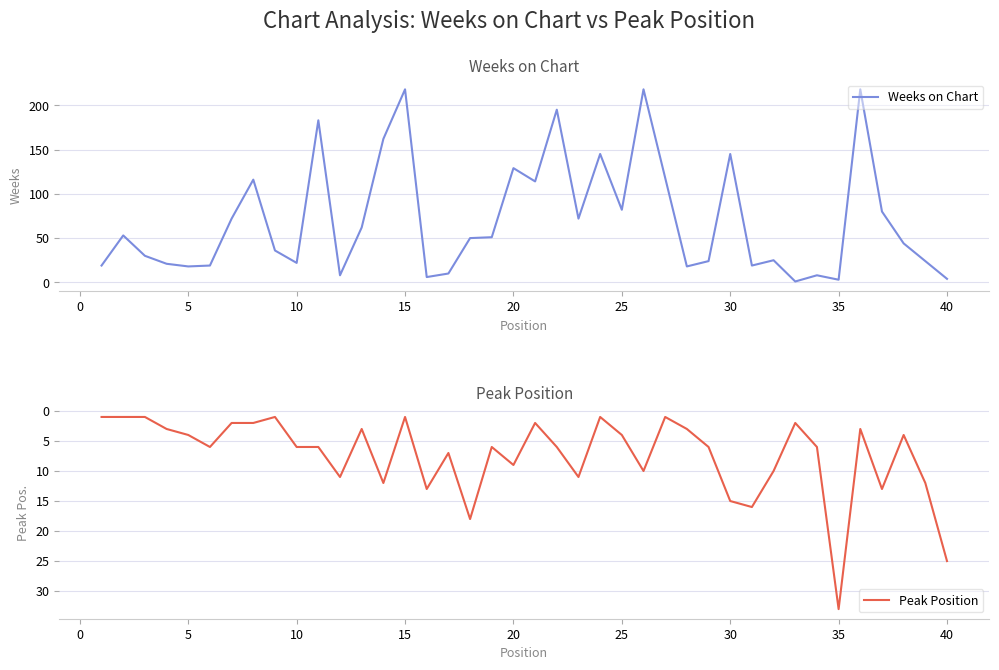

Reading left to right, transcribe all the data shown in this chart.

Weeks on Chart: 19	53	30	21	18	19	72	116	36	22	183	8	62	162	218	6	10	50	51	129	114	195	72	145	82	218	118	18	24	145	19	25	1	8	3	218	80	44	24	4
Peak Position: 1	1	1	3	4	6	2	2	1	6	6	11	3	12	1	13	7	18	6	9	2	6	11	1	4	10	1	3	6	15	16	10	2	6	33	3	13	4	12	25